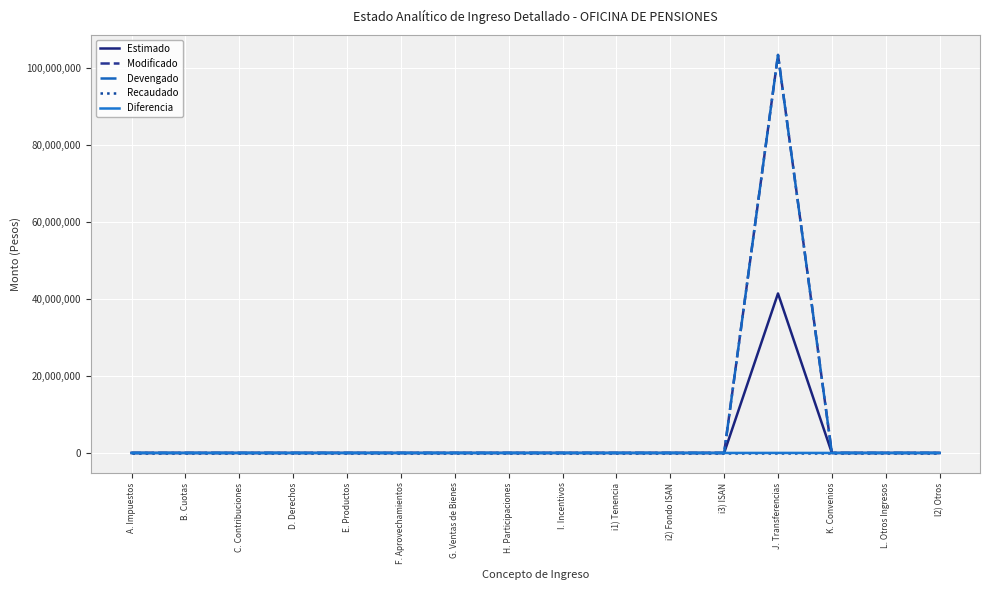

How many lines are shown in the chart?

5